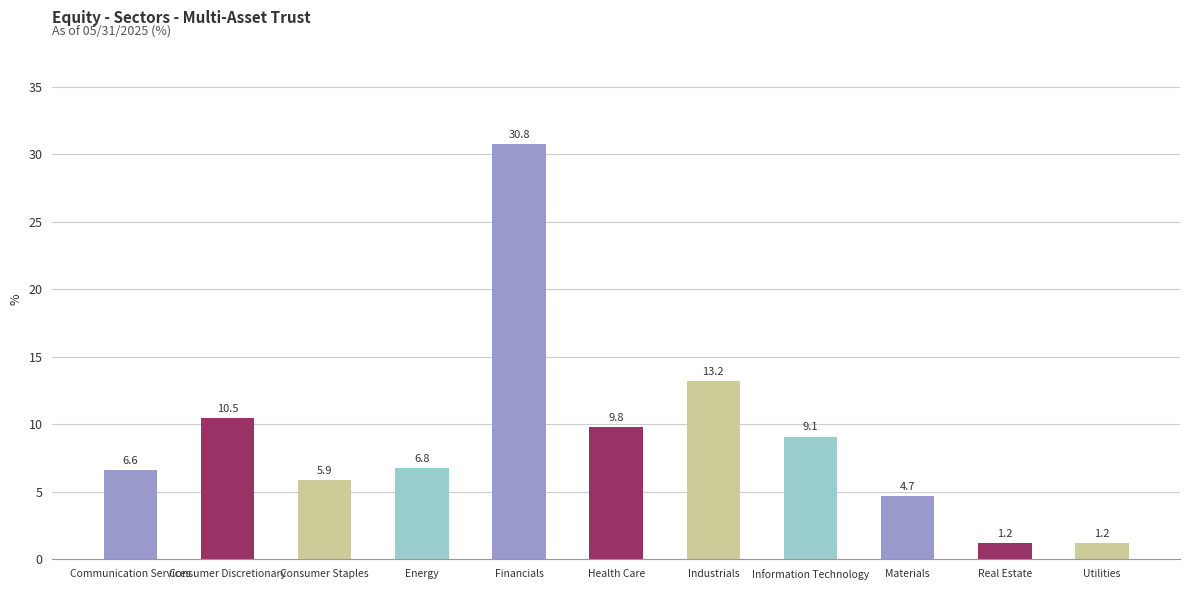

Where does the data first go above 6?

Communication Services